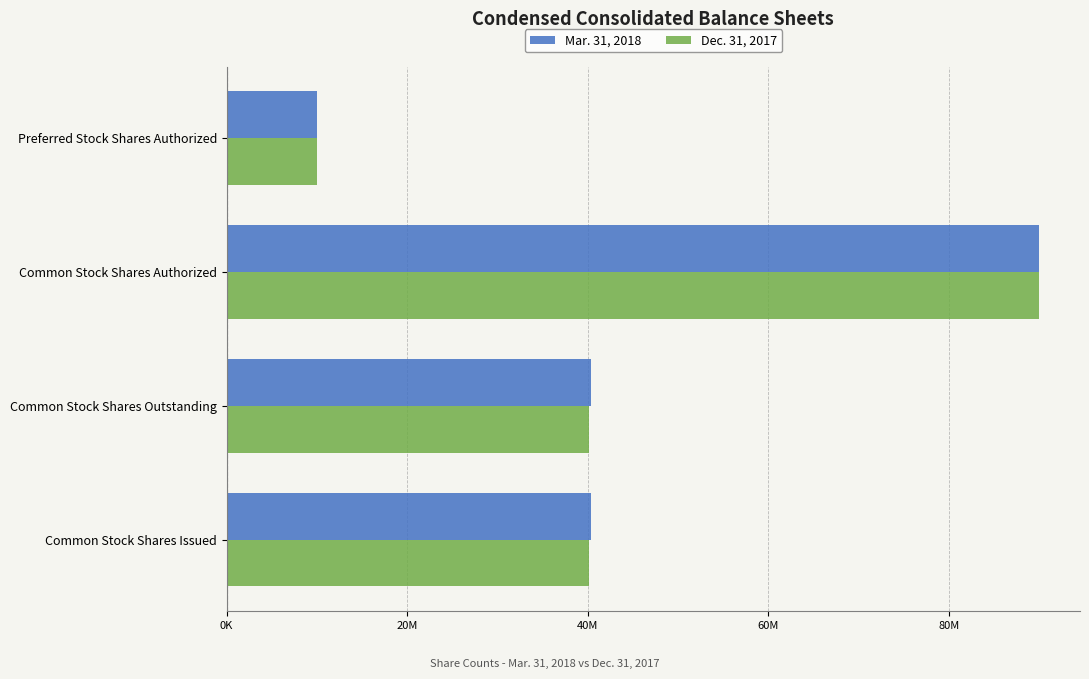

What are all the series names shown in the legend?

Mar. 31, 2018, Dec. 31, 2017